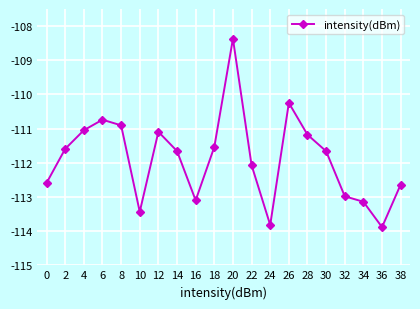

How many lines are shown in the chart?

1